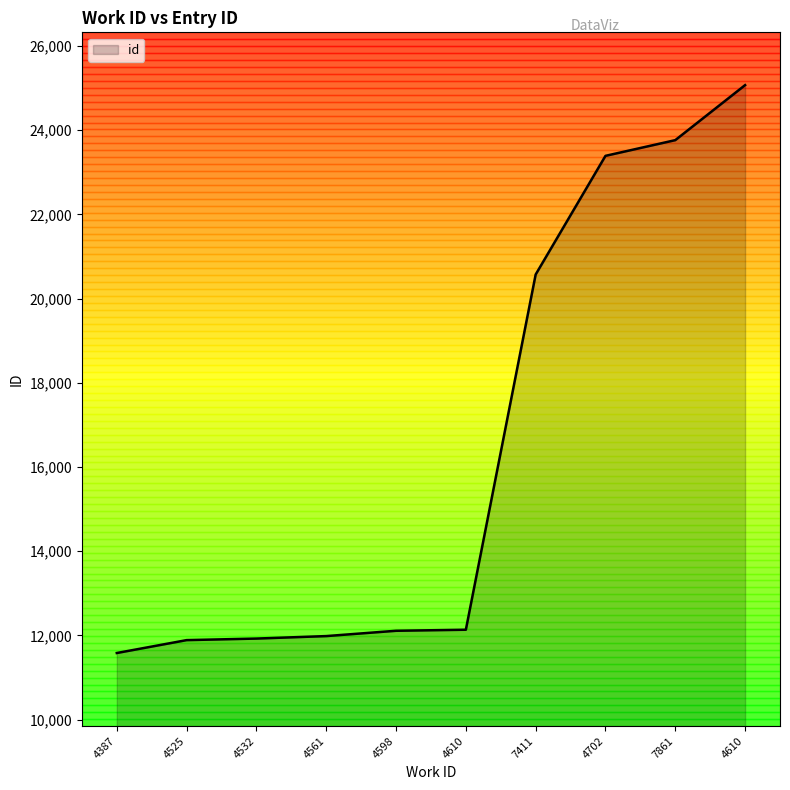

Does the chart have visible grid lines?

No